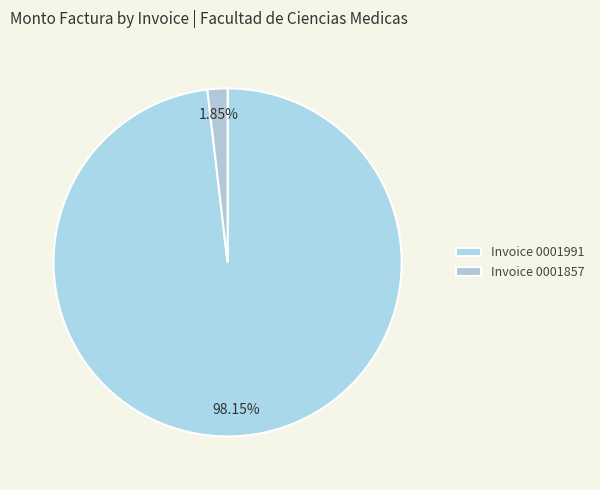

To the nearest percent, what is the average slice percentage?

50%